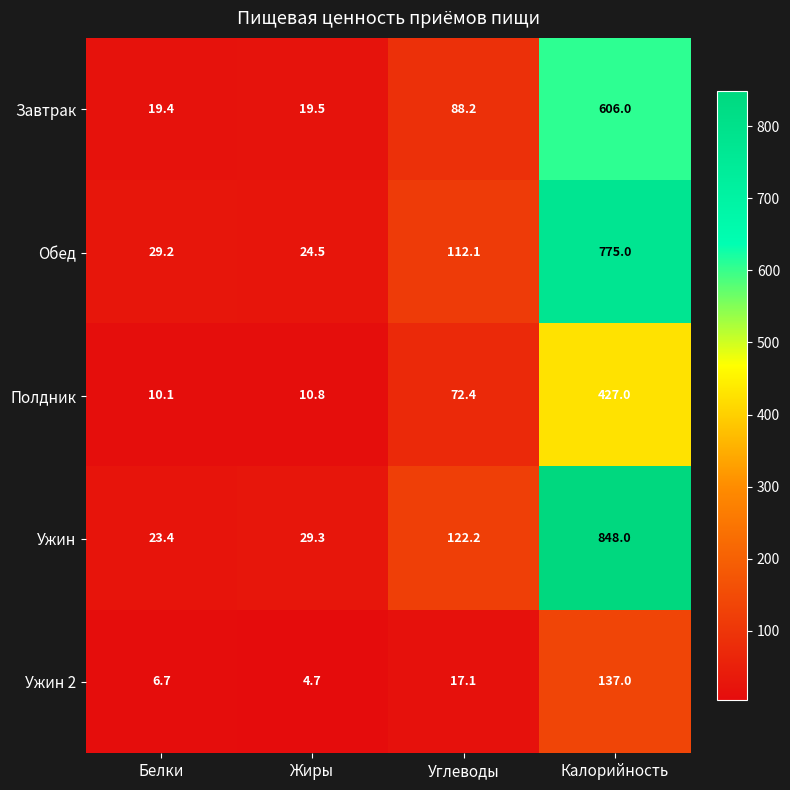

The Ужин 2 series shows 1.4 at Жиры. True or false?

False